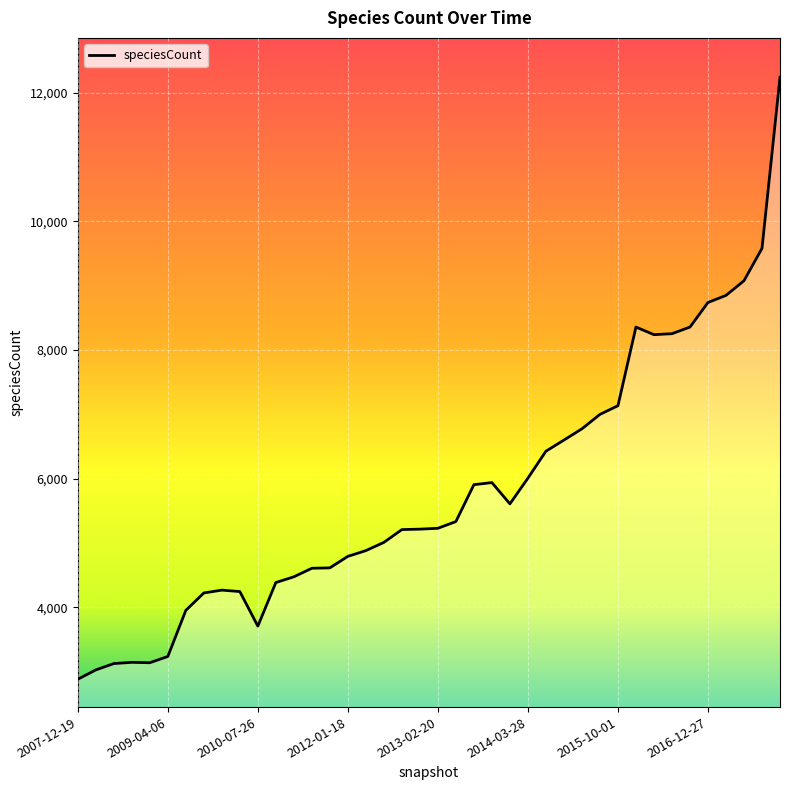

Does the chart have visible grid lines?

Yes